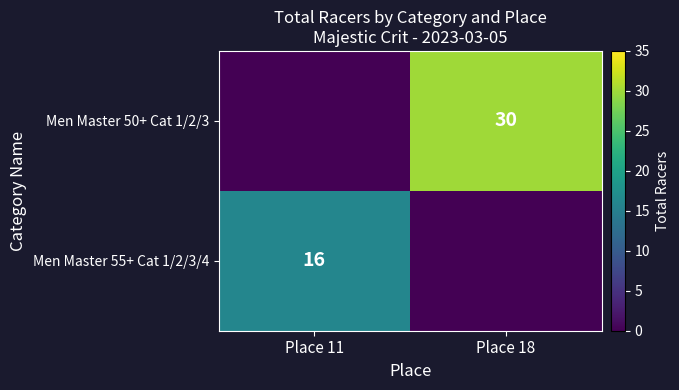

True or false: Men Master 50+ Cat 1/2/3 has a value of 52 at Place 18.

False